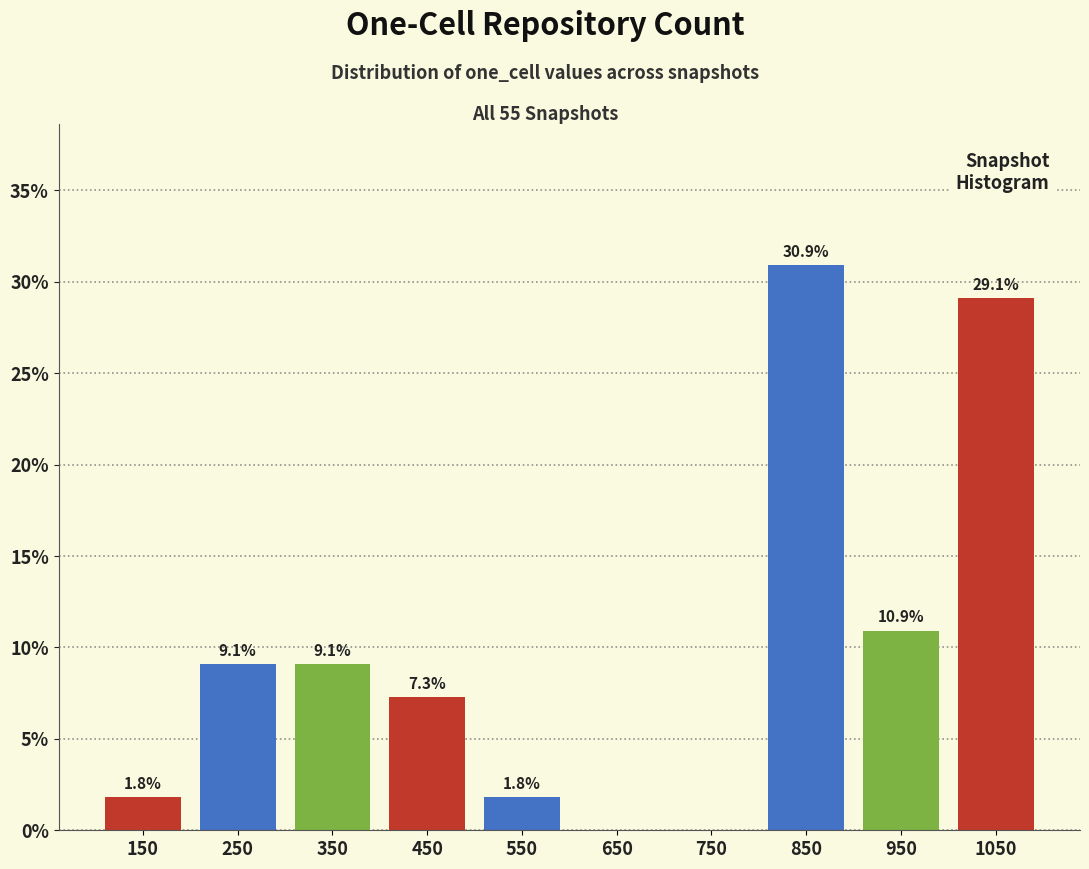

Over which range of the x-axis is the bar tallest?

800 to 900